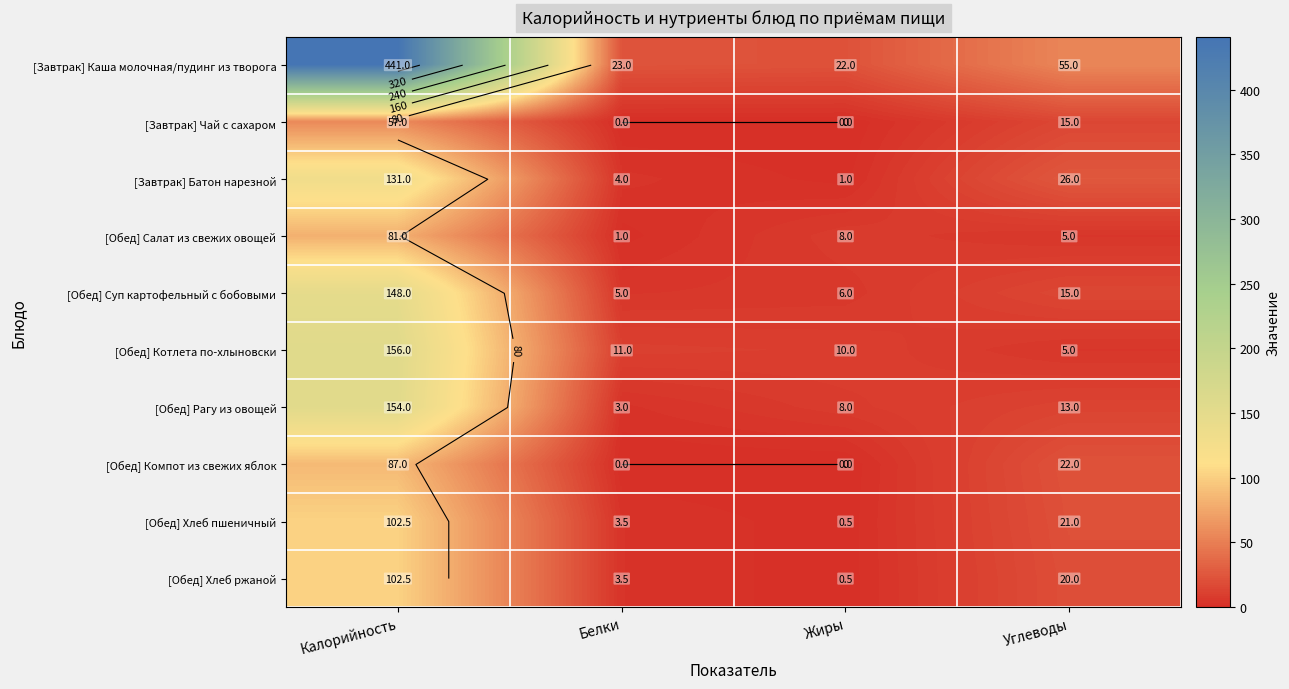

At which category is the sum across all series the highest?

Калорийность